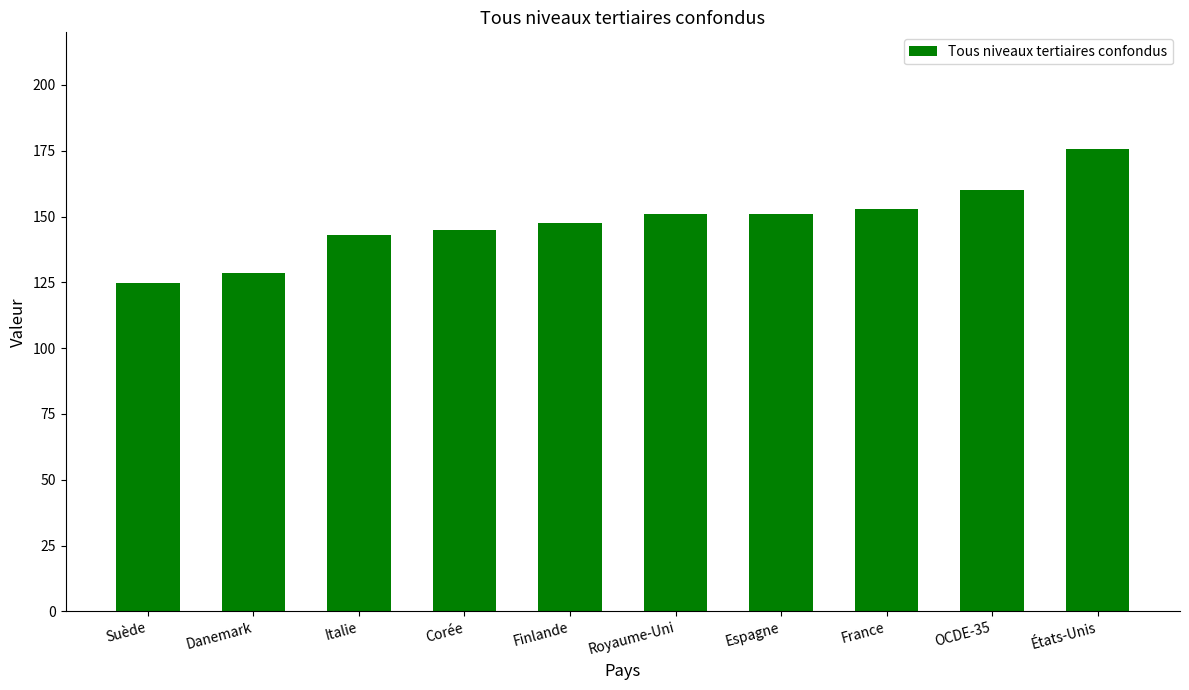

Is it true that the value at Corée is 144.8?

True